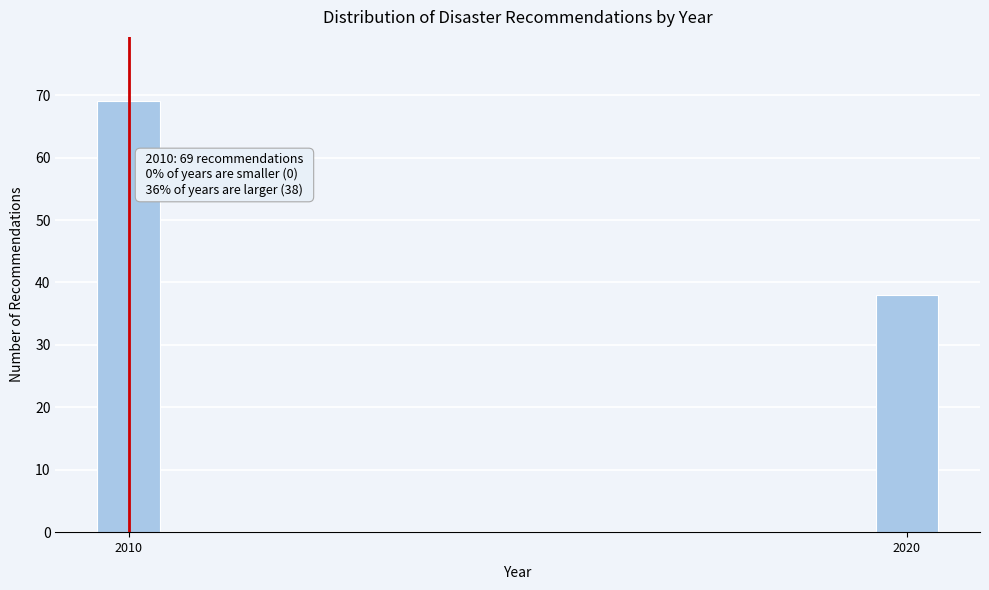

Reading right to left, extract all data points from this chart.

2020=38	2010=69